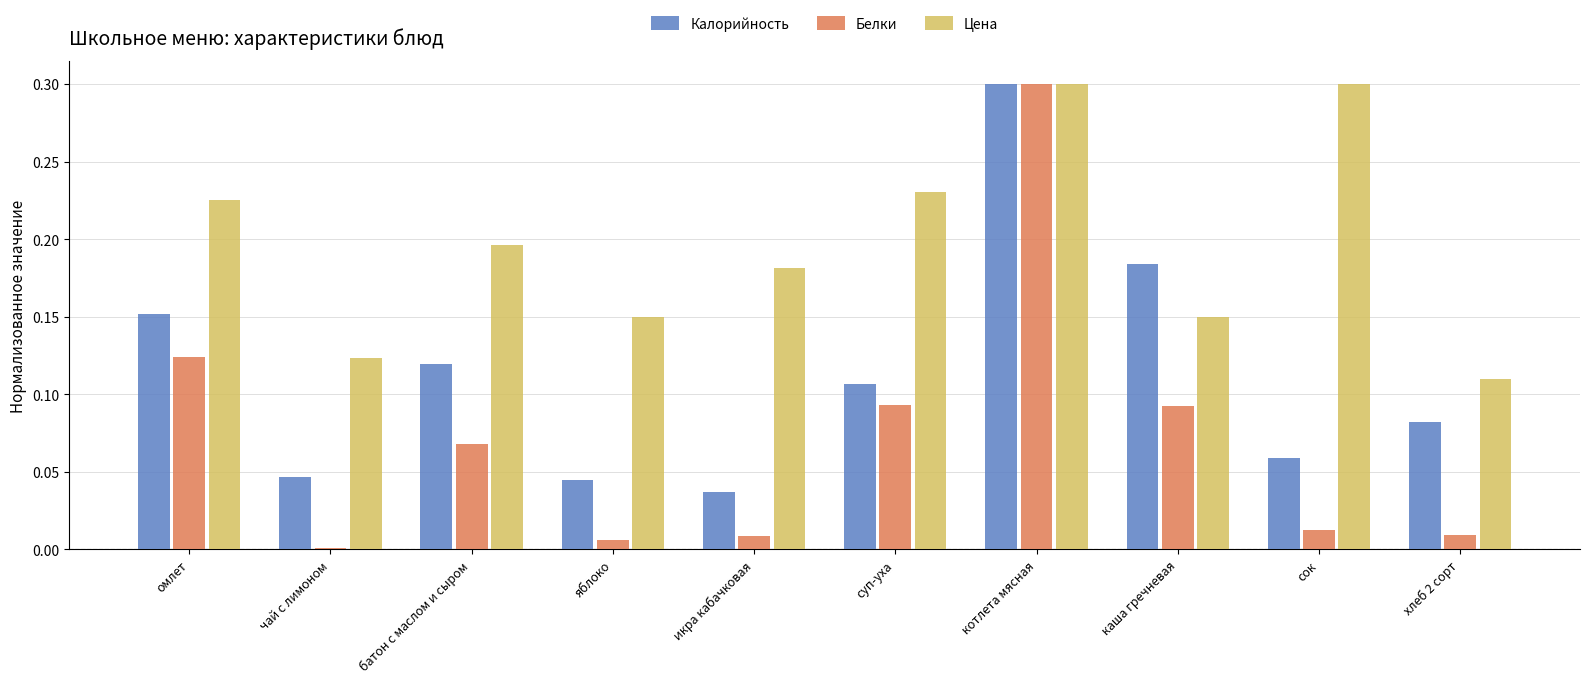

Are the bars grouped side by side (vs. stacked)?

Yes